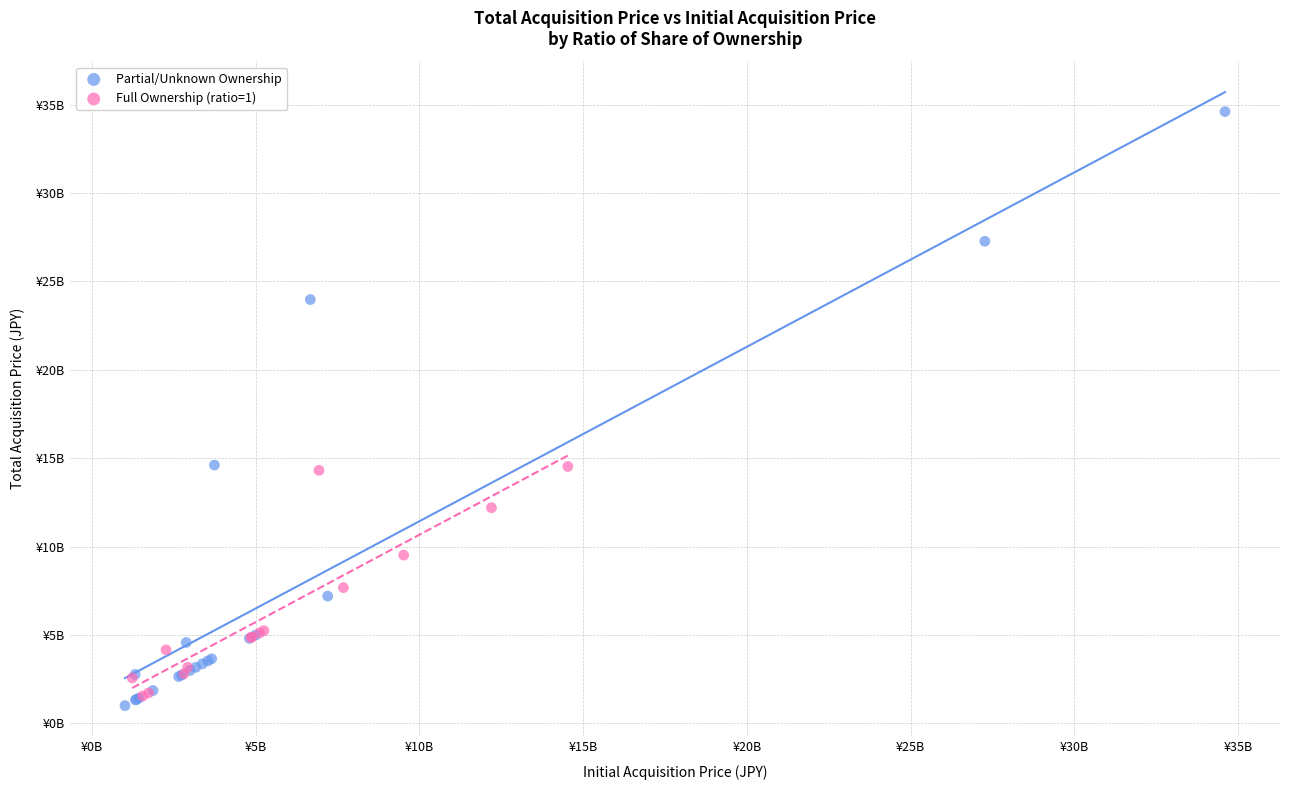

What are all the series names shown in the legend?

Partial/Unknown Ownership, Full Ownership (ratio=1)